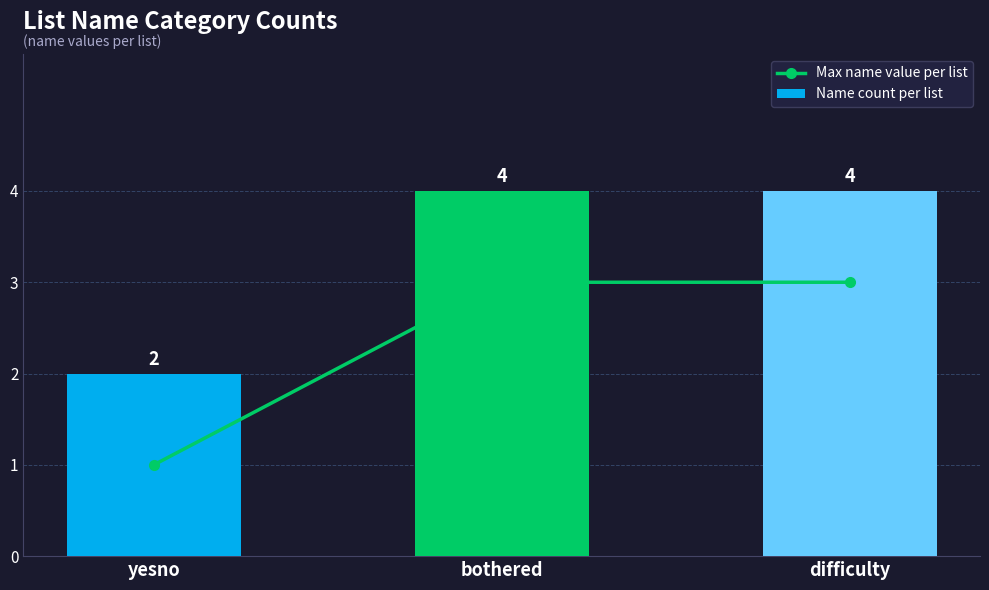

At which category is the sum across all series the highest?

bothered